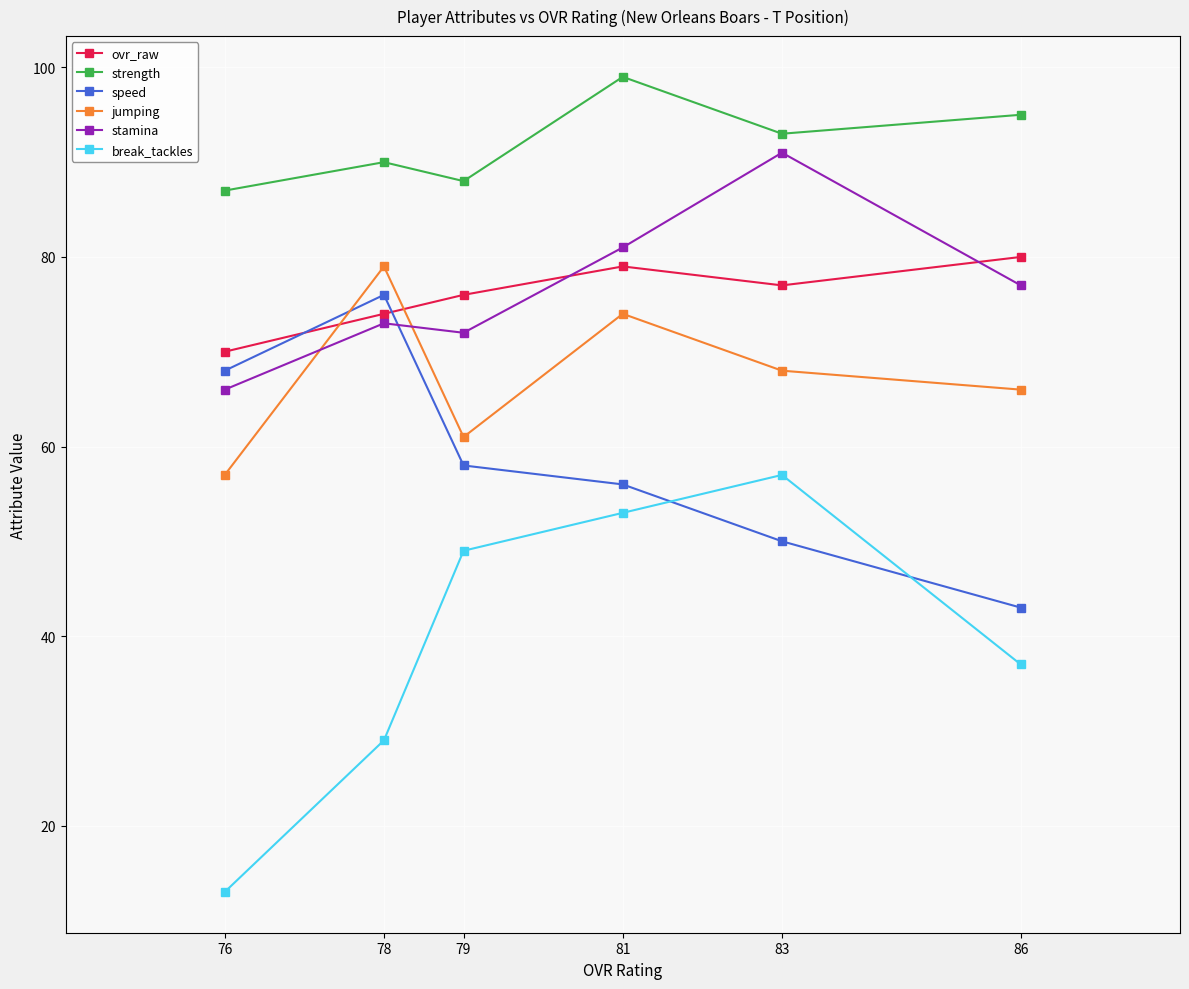

What value does the strength series have at 78, to the nearest 5?

90